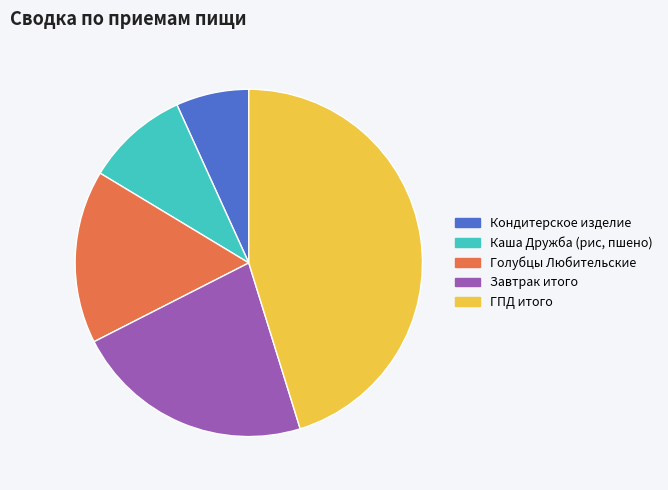

Approximately how many times larger is the value at Каша Дружба (рис, пшено) compared to Кондитерское изделие?

1.4